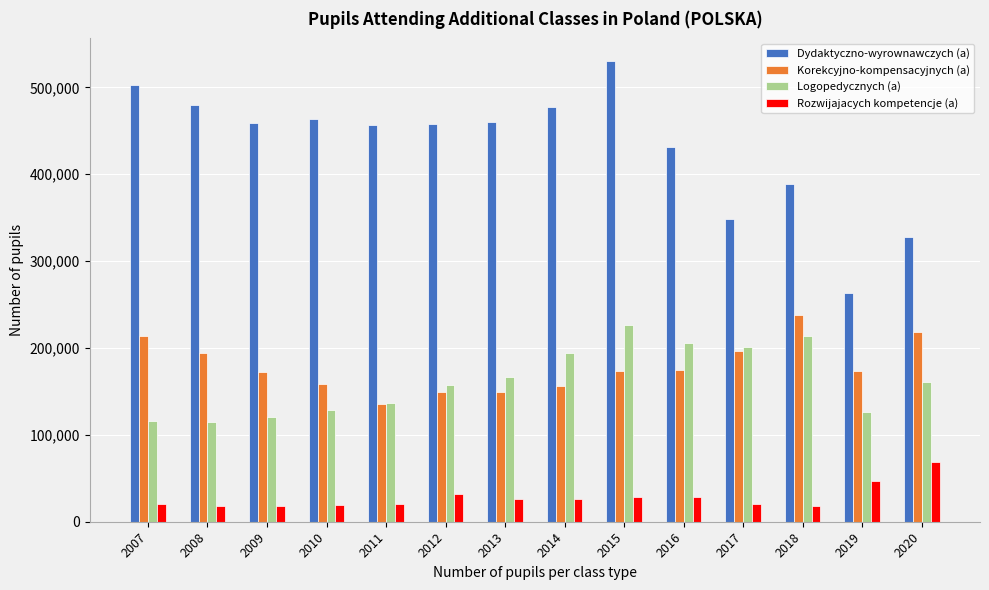

At 2016, list the series in order from largest to smallest.

Dydaktyczno-wyrownawczych (a), Logopedycznych (a), Korekcyjno-kompensacyjnych (a), Rozwijajacych kompetencje (a)